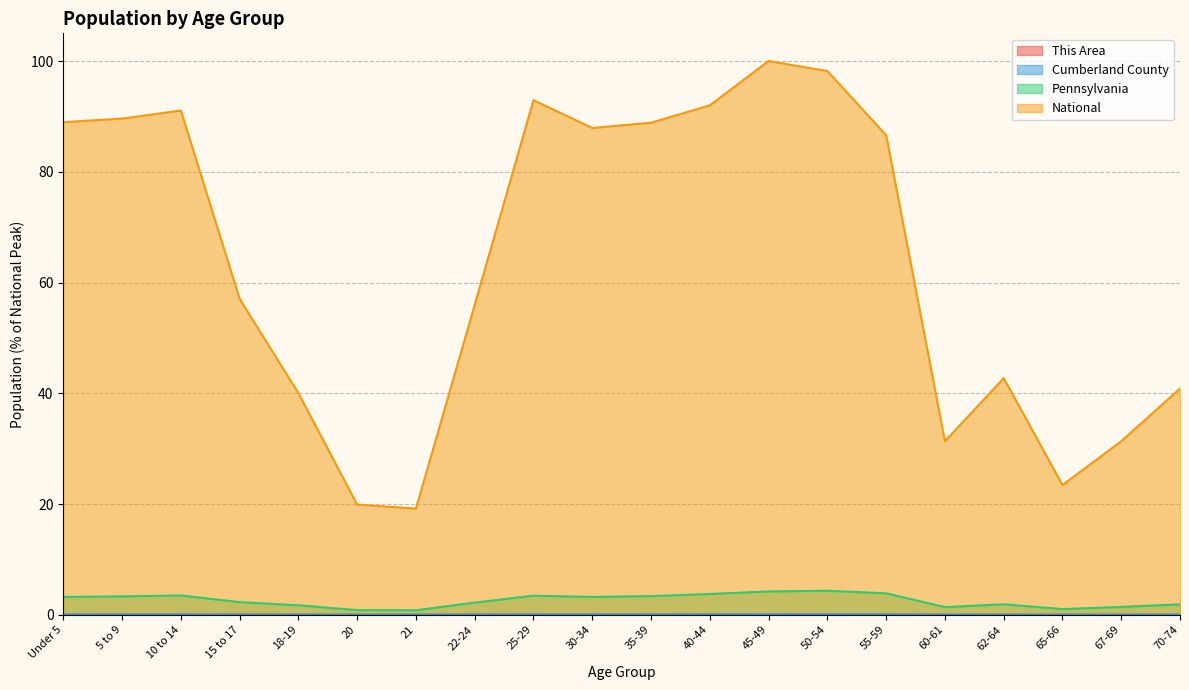

True or false: This Area and National cross at least once.

False